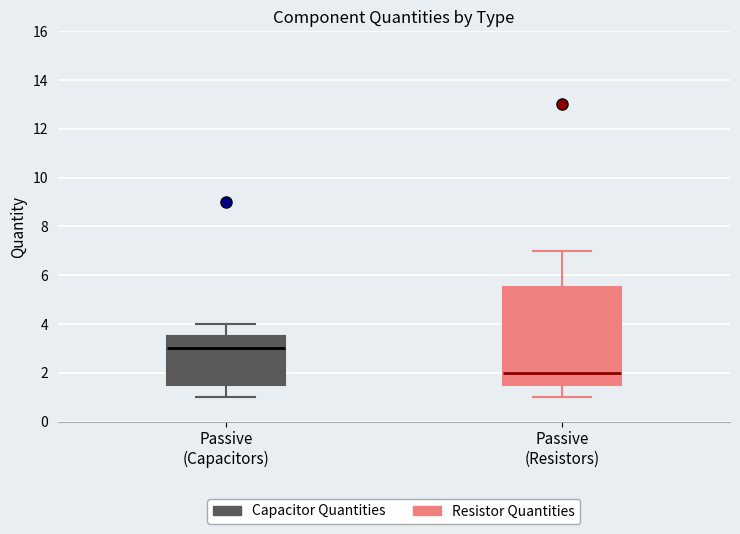

Comparing the boxes themselves (not the whiskers), which one is the tallest?

Passive (Resistors)